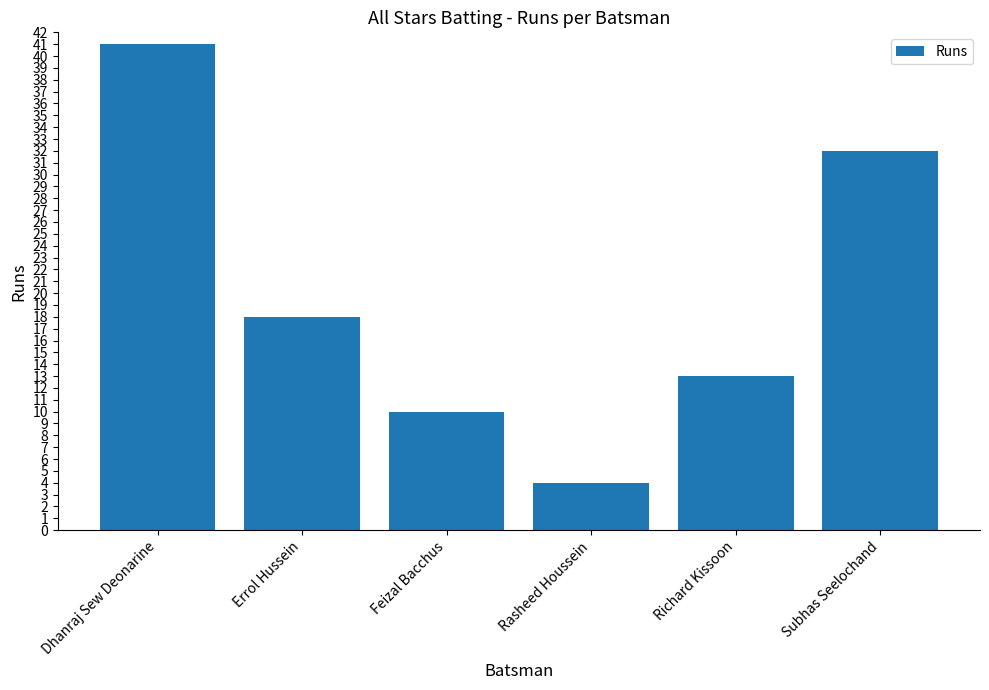

Rank the categories by value from lowest to highest.

Rasheed Houssein, Feizal Bacchus, Richard Kissoon, Errol Hussein, Subhas Seelochand, Dhanraj Sew Deonarine